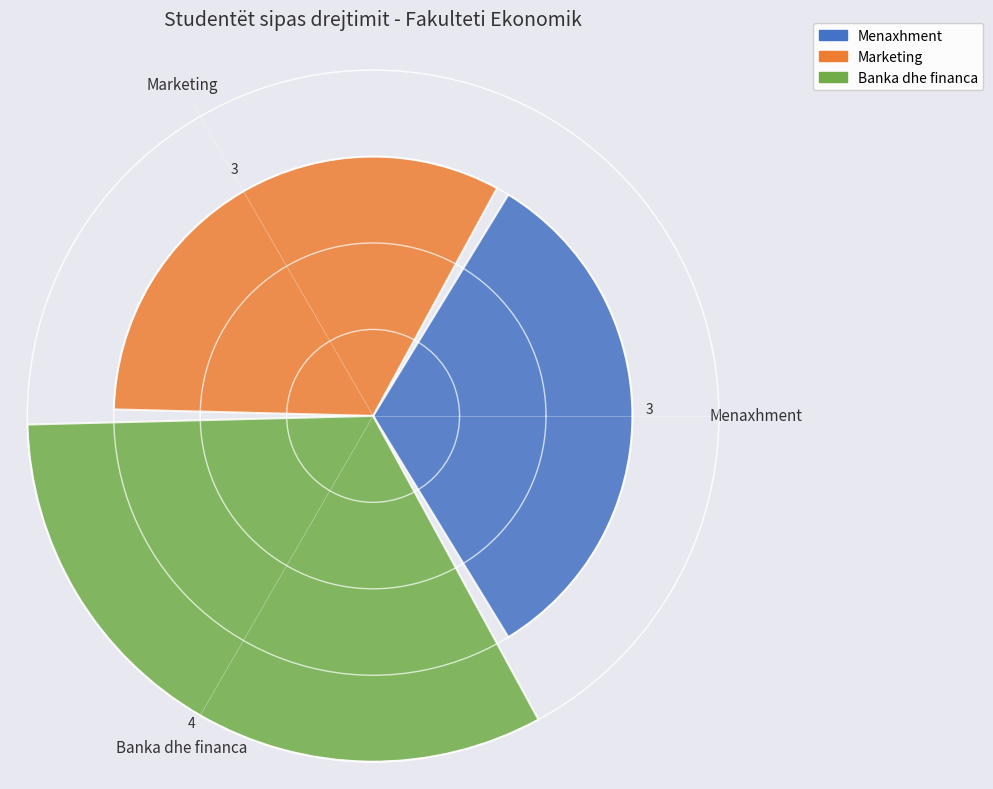

Count the values in the range 3 to 4.

3